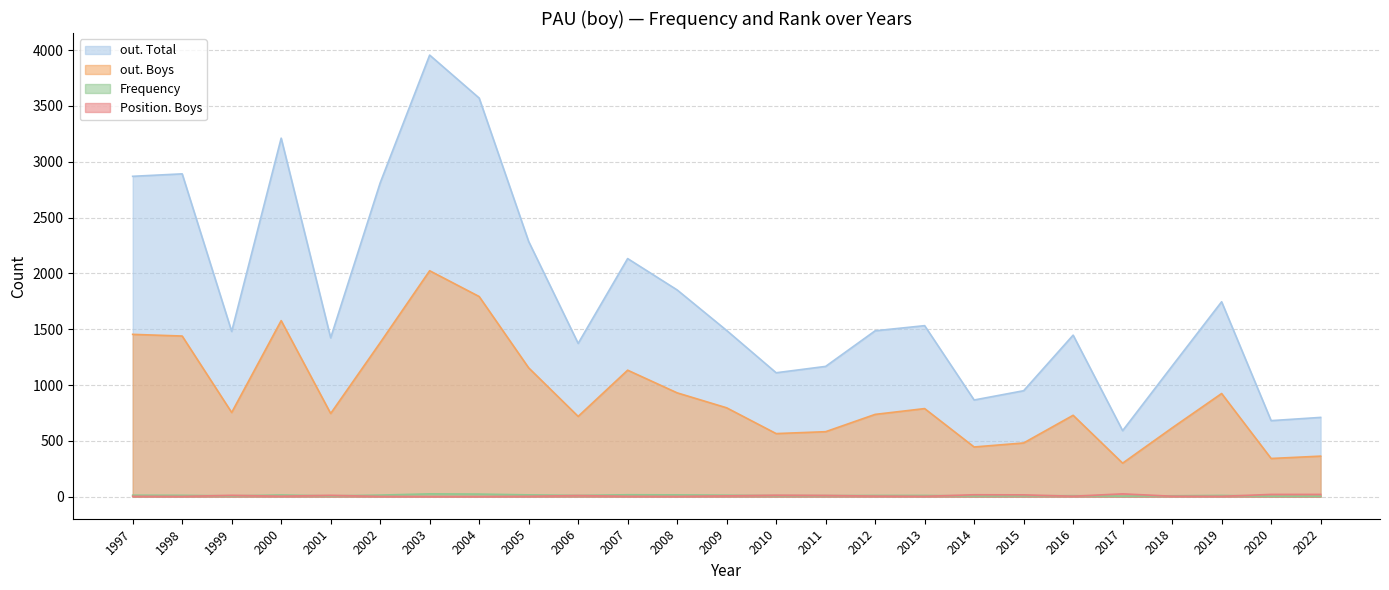

What is the difference between the maximum and second lowest values in the out. Total series?

3275